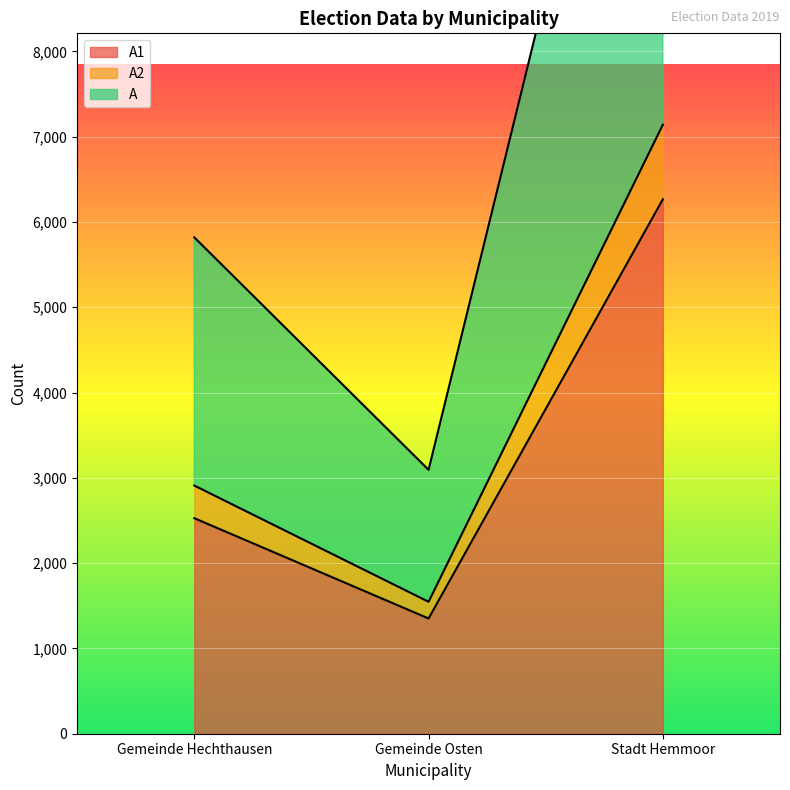

The value of A2 at Stadt Hemmoor is 7141. True or false?

True